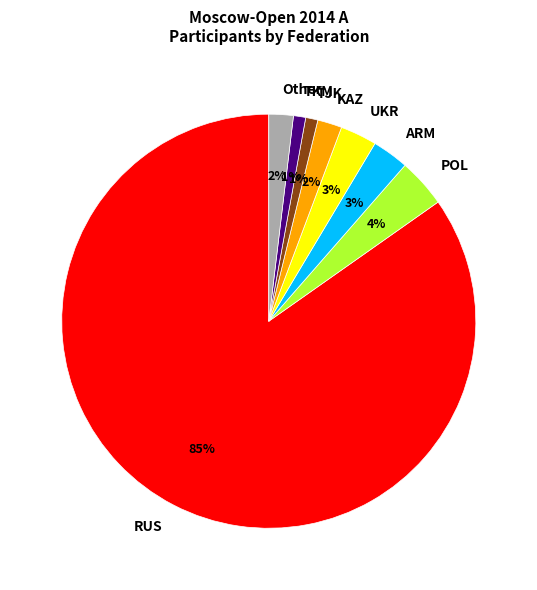

To the nearest percent, what is the combined percentage of ARM and TJK?

4%